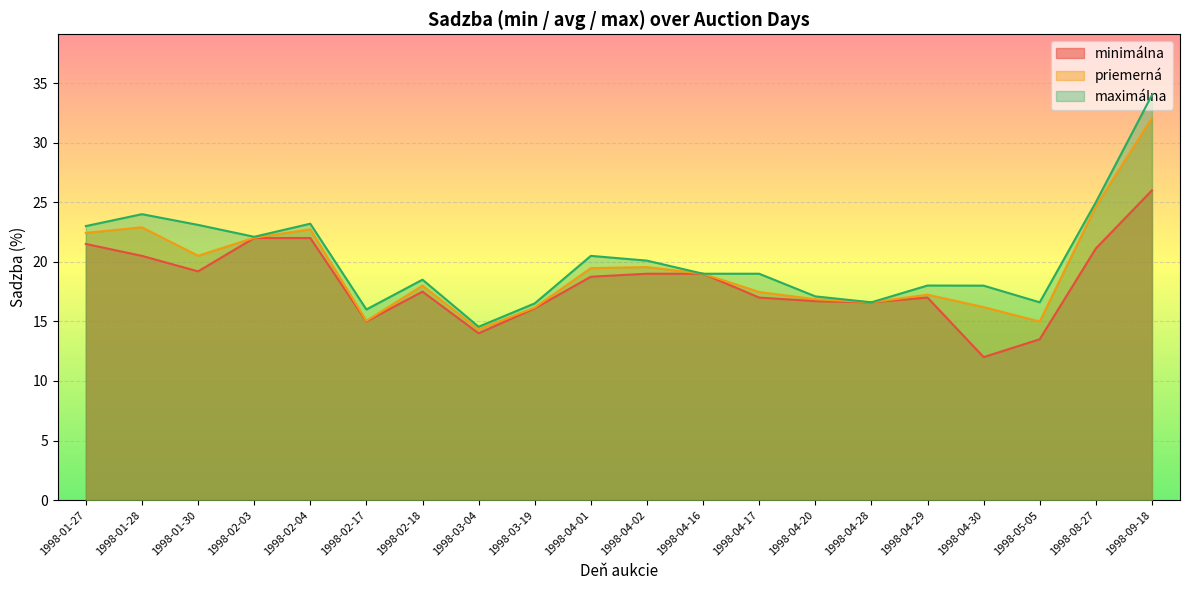

The priemerná series shows 24.7 at 1998-08-27. True or false?

True